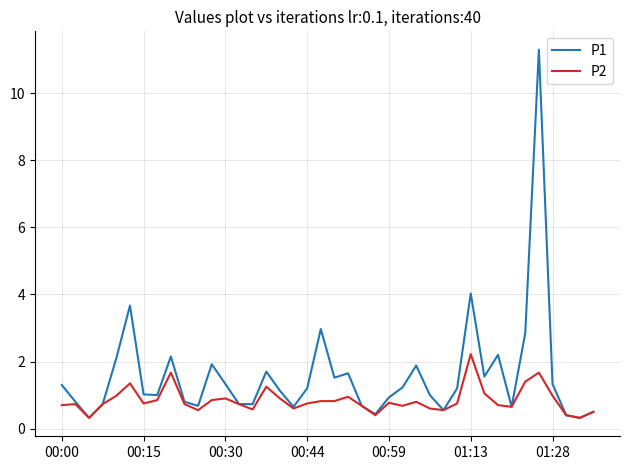

What is the highest value of the P2 series?

2.2